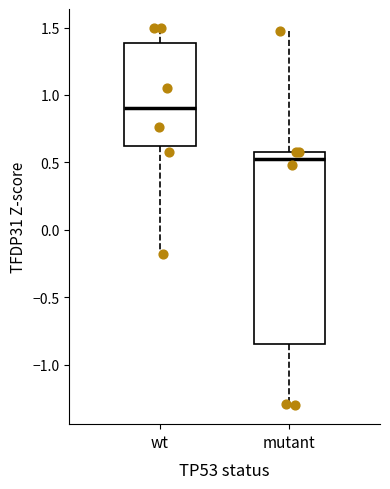

Which box's median line is the lowest?

mutant